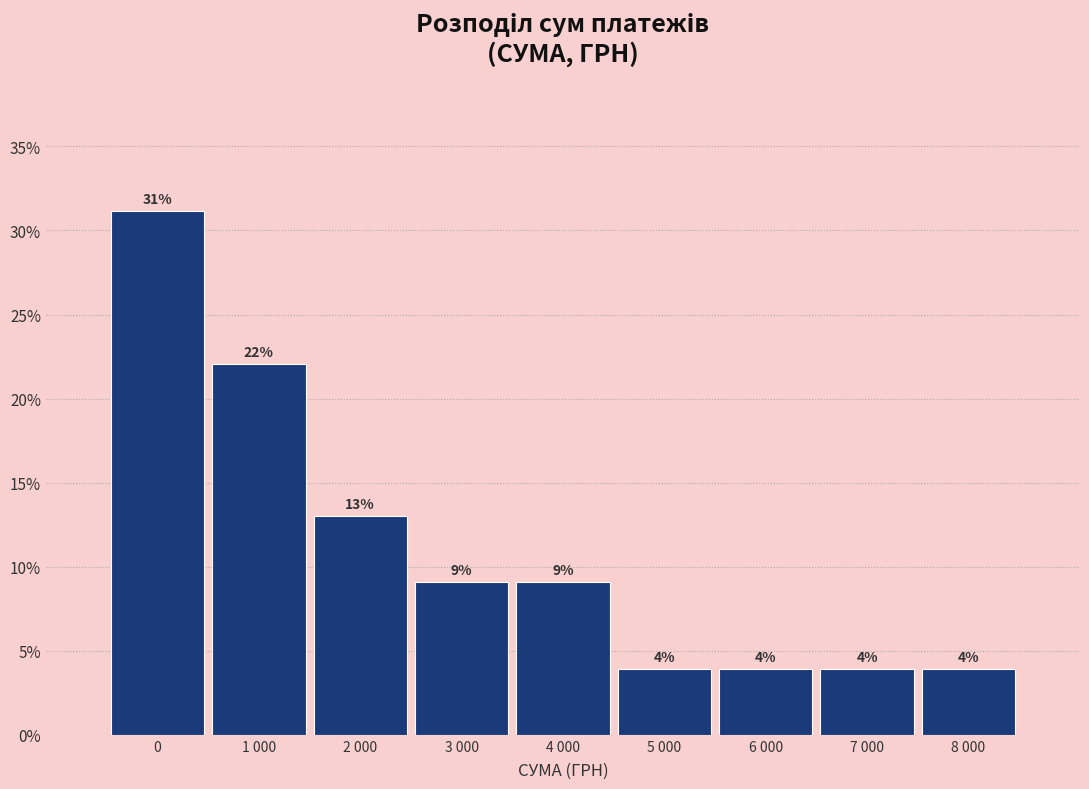

How many bars are there in total?

9